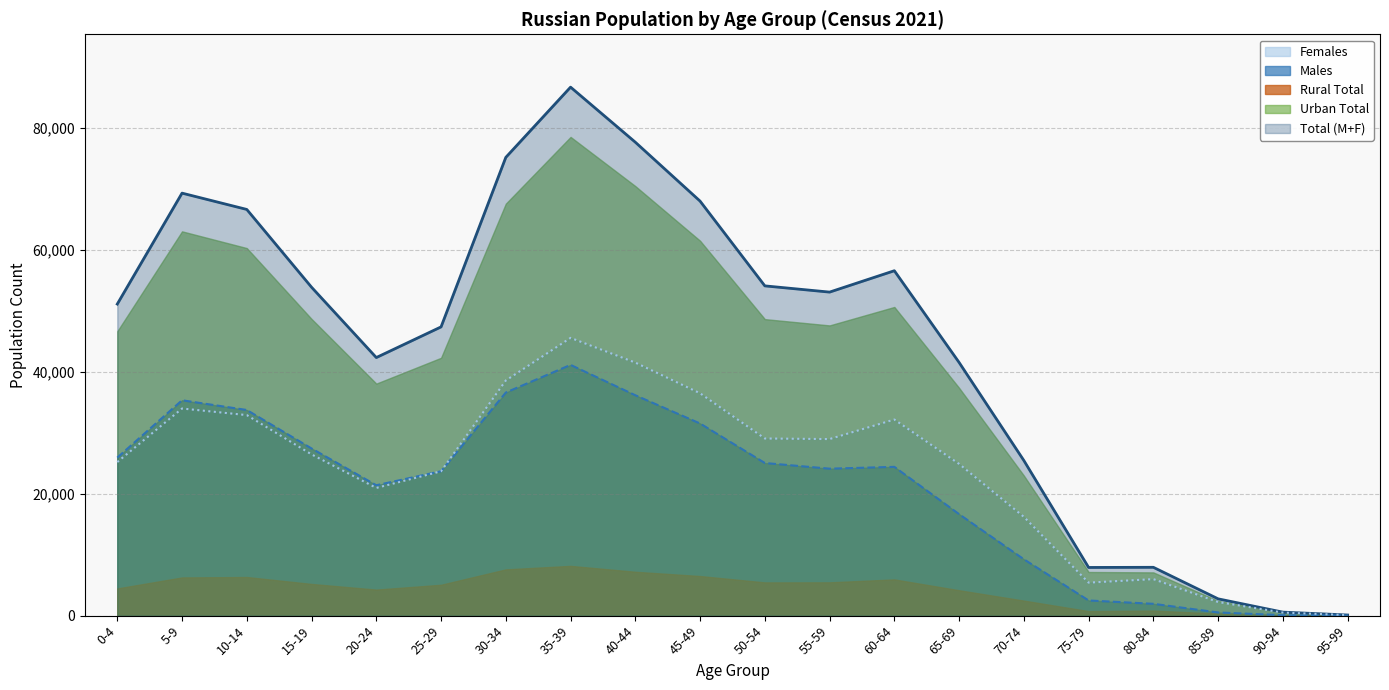

How many interior local valleys does the Females series have?

3